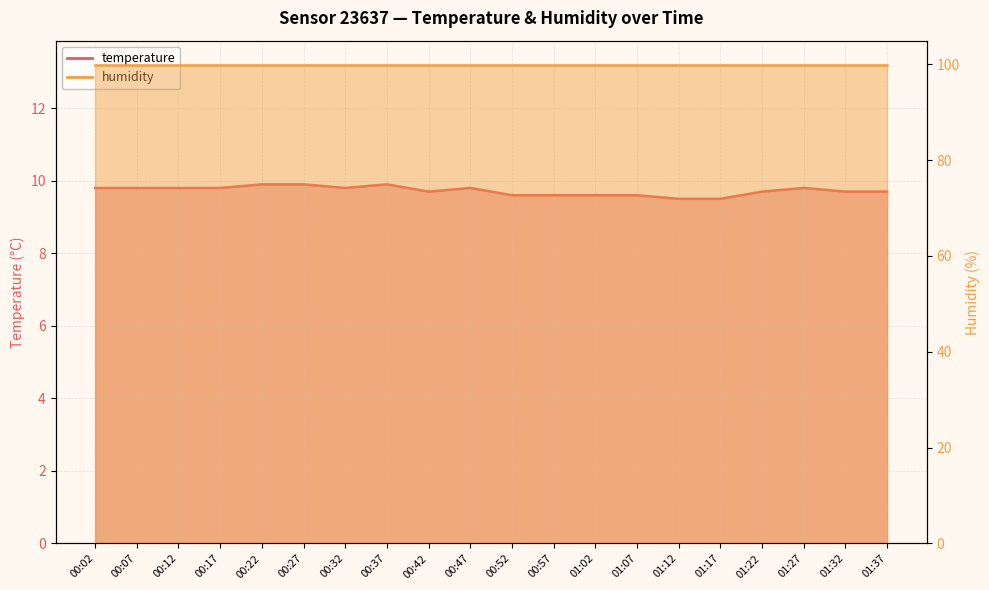

The chart shows a value of 9.6 at 01:02. True or false?

True